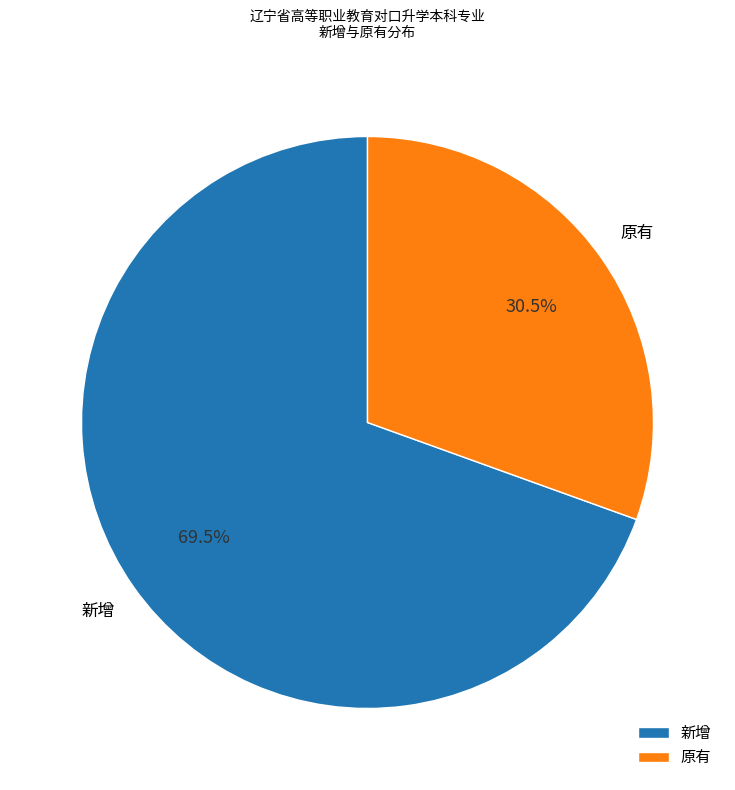

Which slice is the largest?

新增